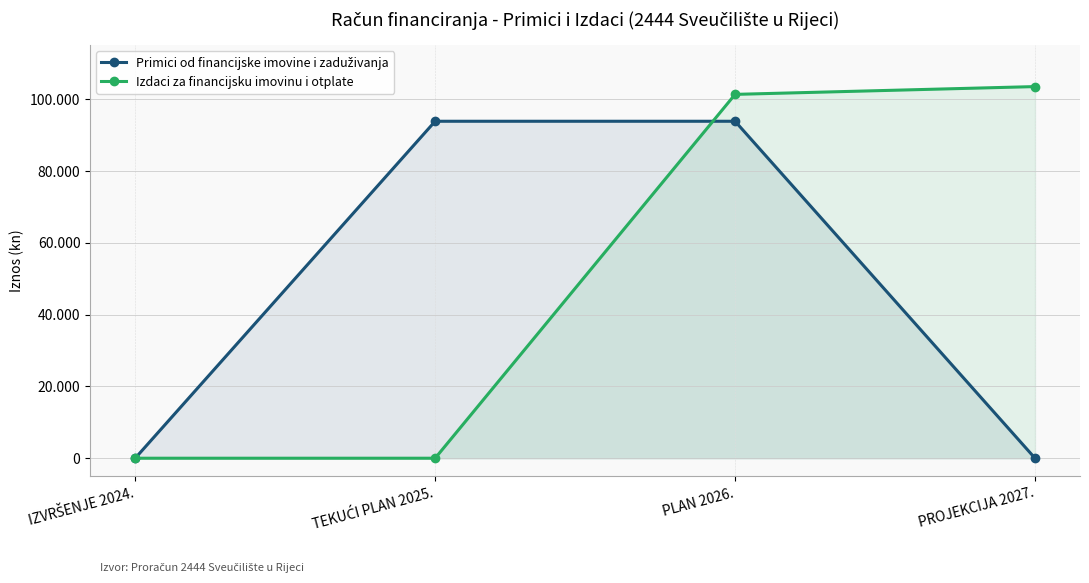

What is the greatest value displayed?

103470